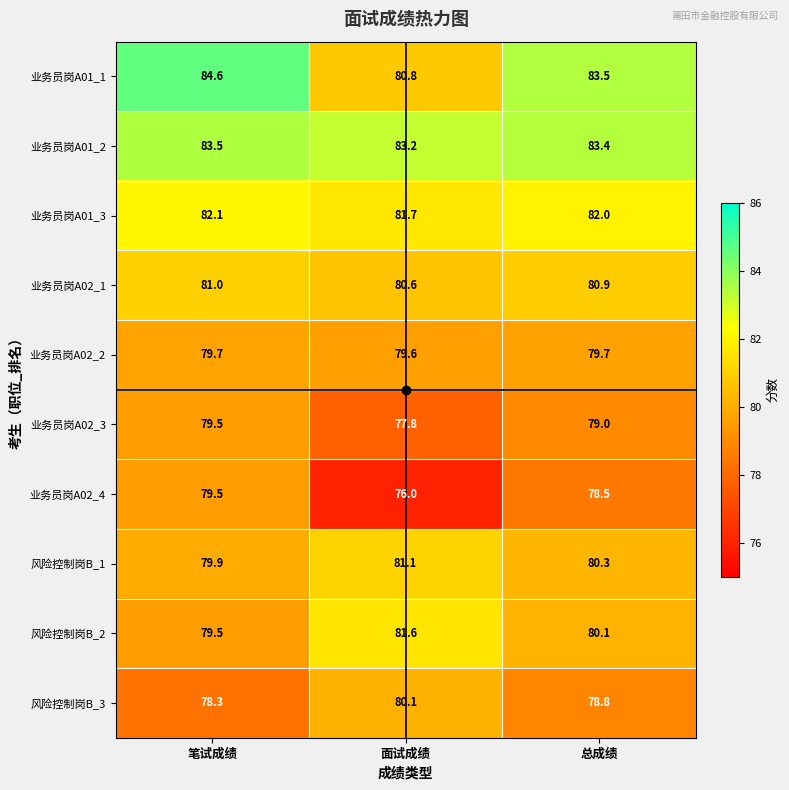

Where does the 业务员岗A02_3 series first go above 79?

笔试成绩